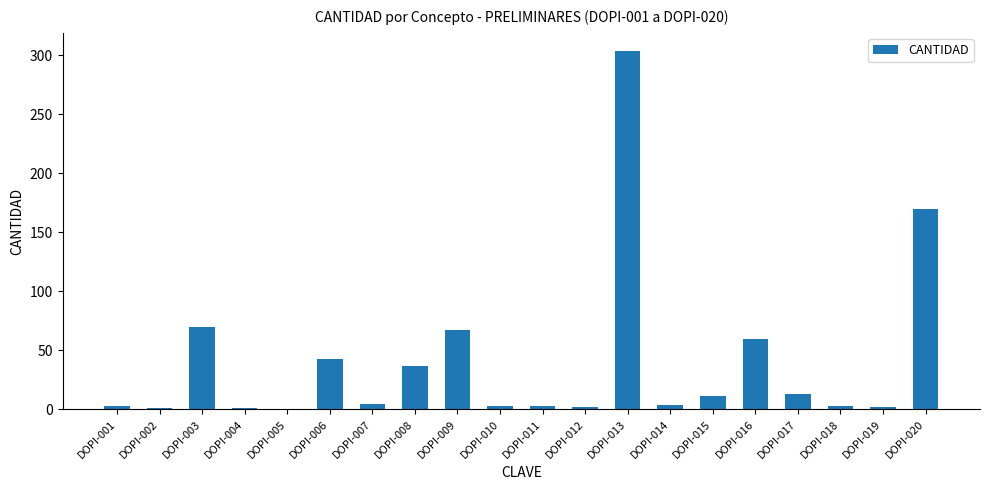

How many series are shown in this chart?

1